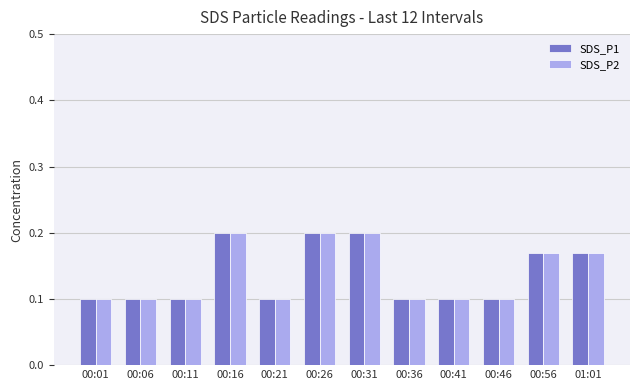

True or false: SDS_P2 has a value of 0.1 at 00:06.

True